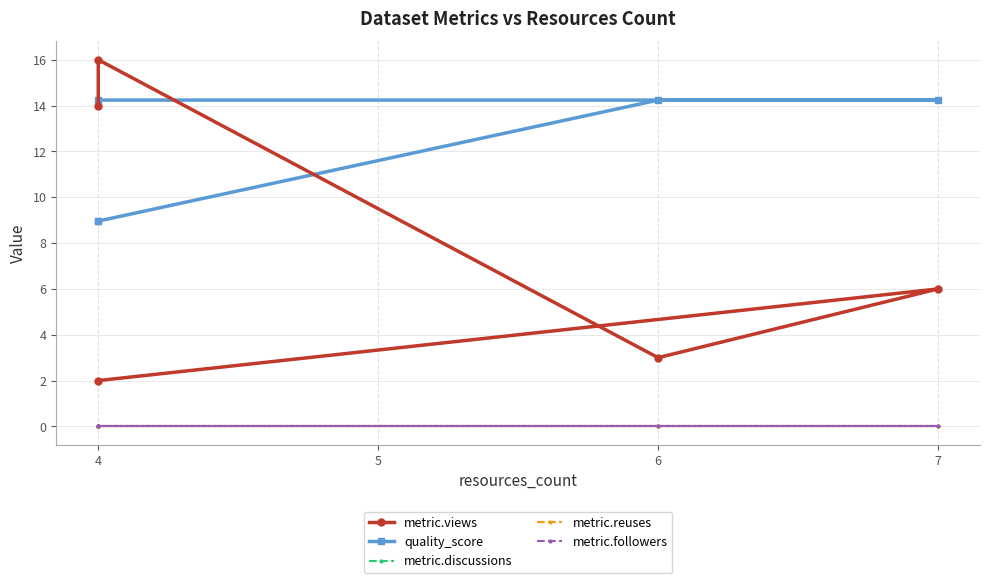

The value of metric.followers at 6 is 0.0. True or false?

True